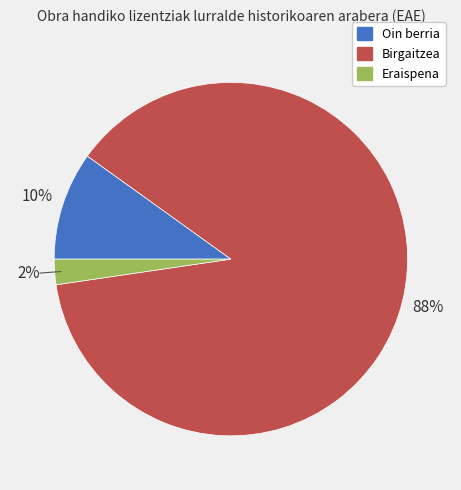

To the nearest percent, what is the average slice percentage?

33%